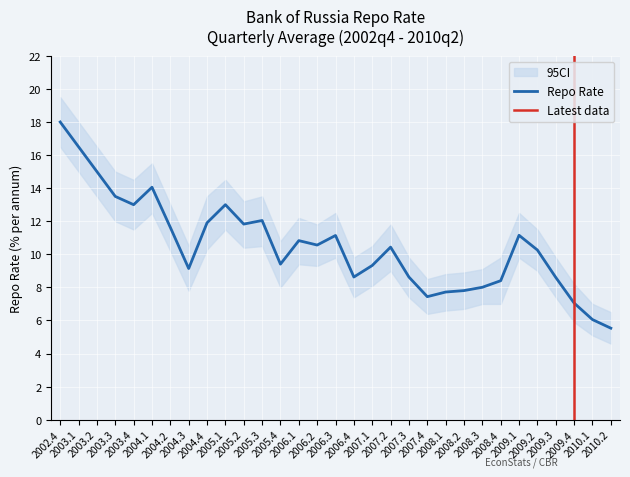

The chart shows a value of 15.0 at 2003.2. True or false?

True